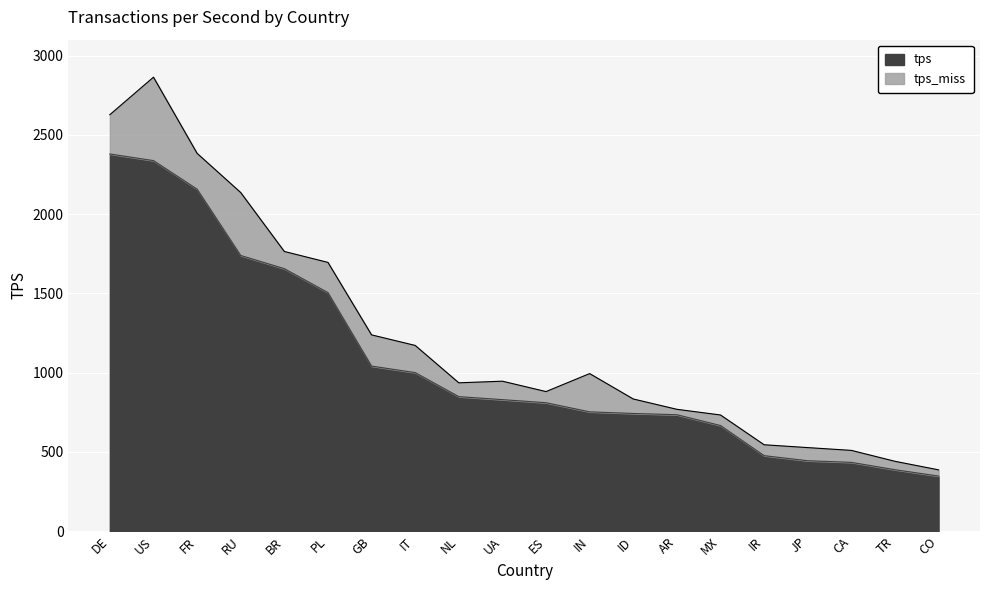

How many data points are less than 829?

10